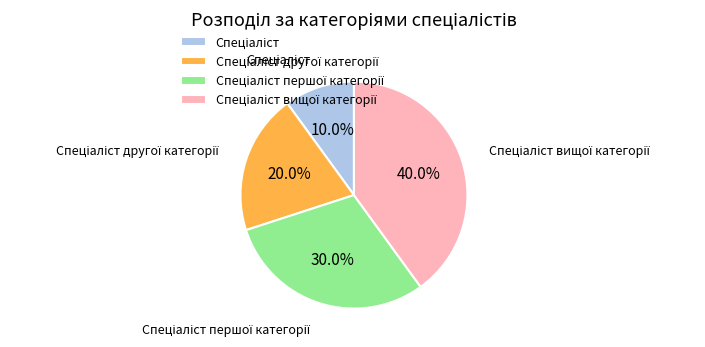

Is there a majority slice in this chart?

No